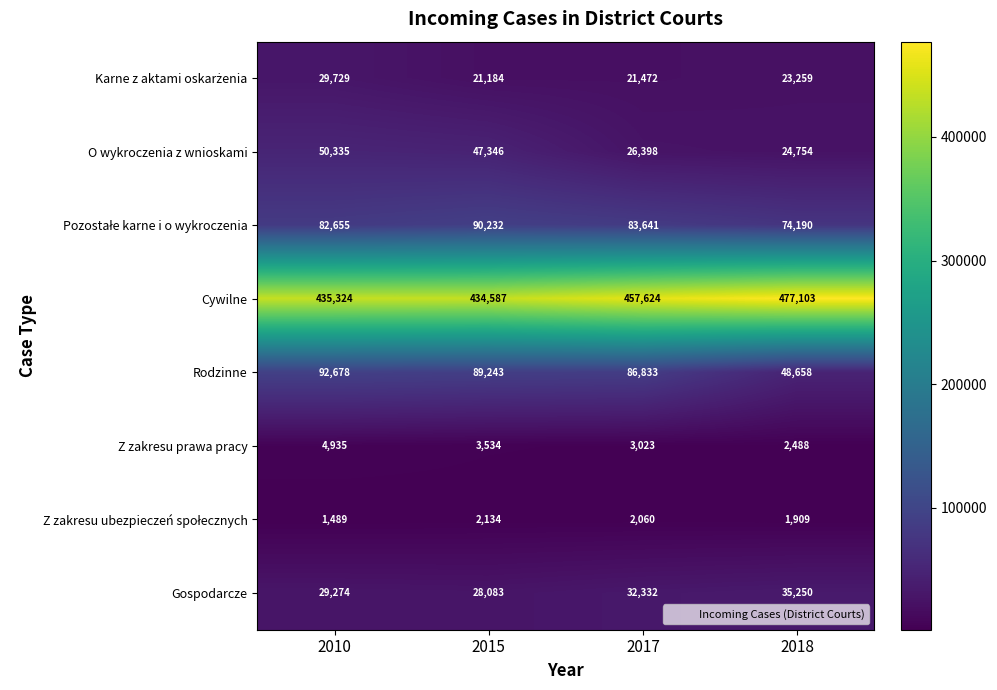

At which category is the sum across all series the highest?

2010